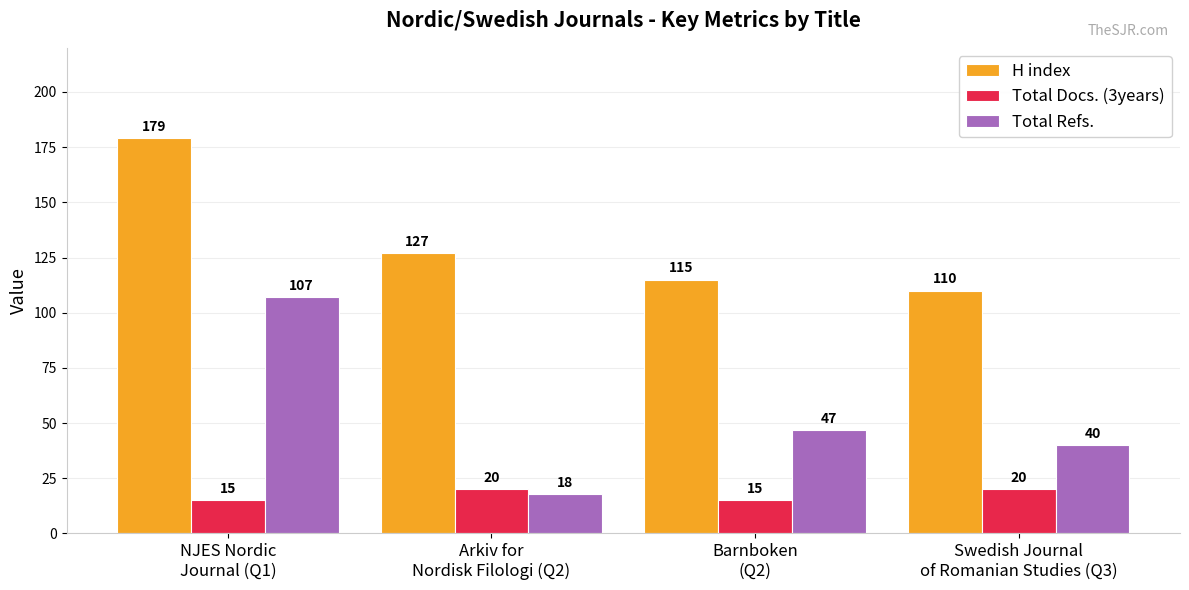

At which category is the sum across all series the highest?

NJES Nordic
Journal (Q1)